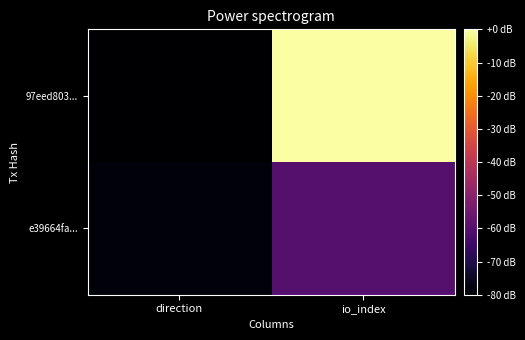

Which series has the largest range (max minus min)?

97eed803...